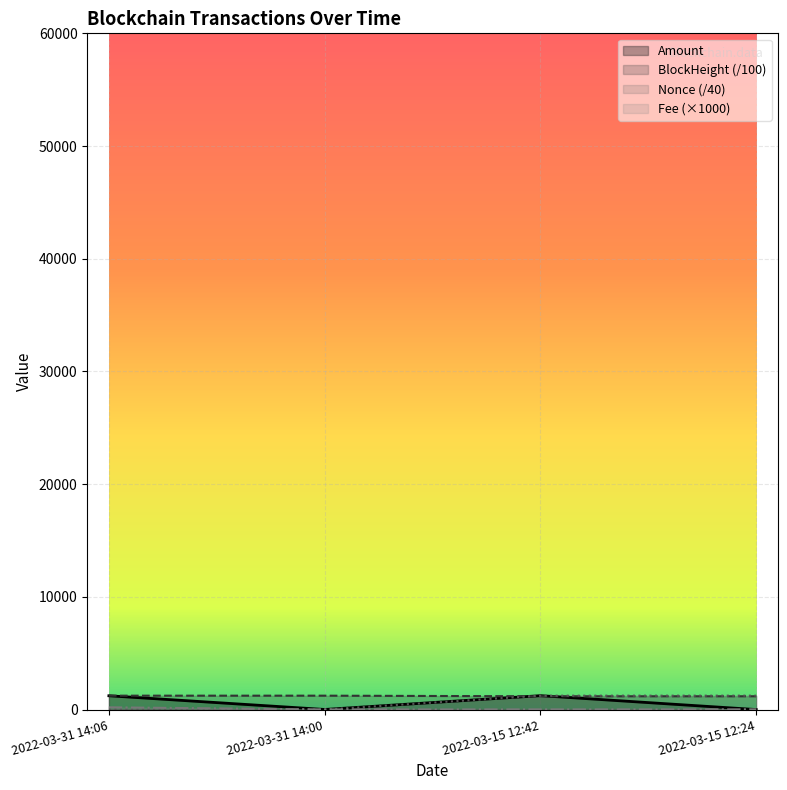

At how many categories does at least one series exceed 56?

4